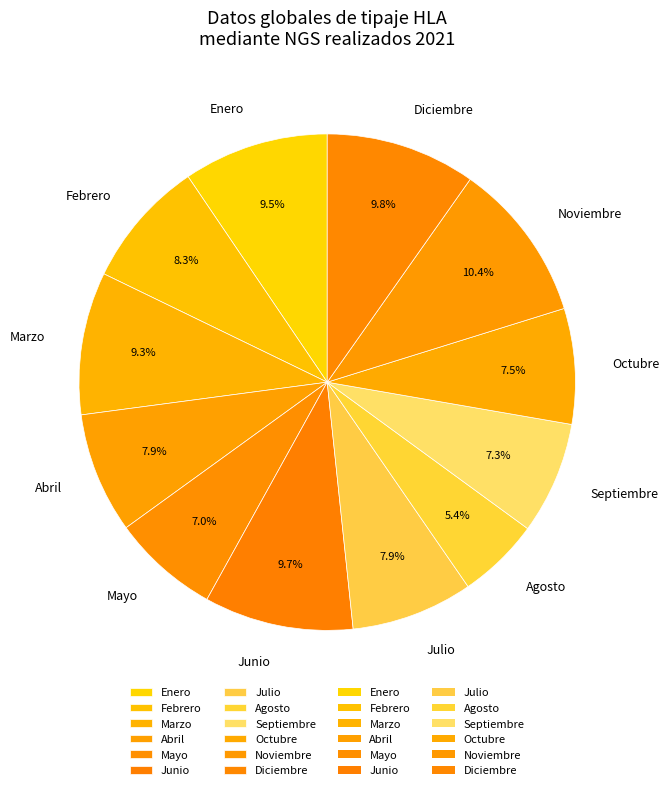

What portion of the pie excludes Noviembre?

89.6%